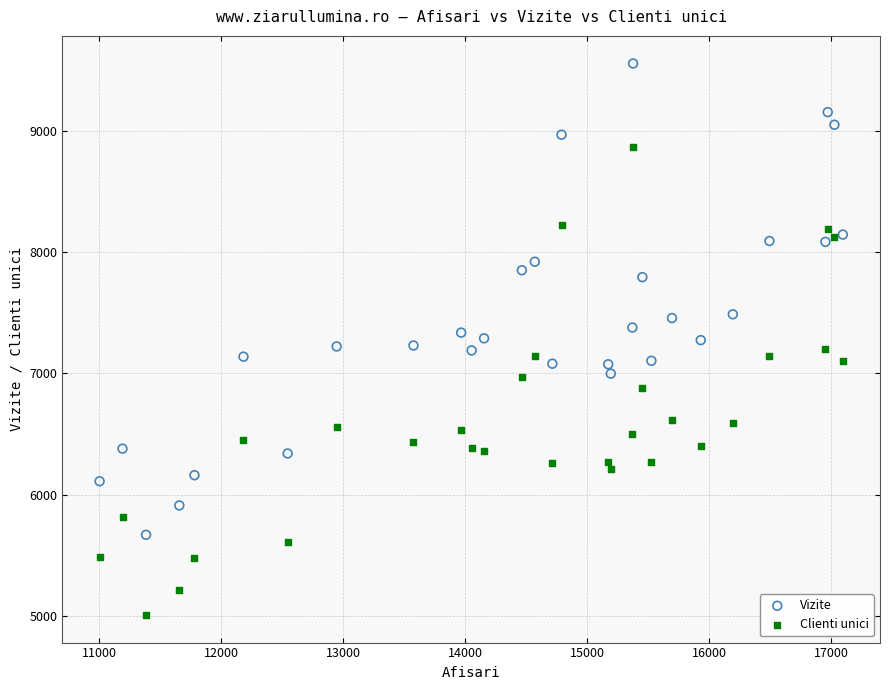

Across all data points, what is the range of X values (max minus min)?

6095